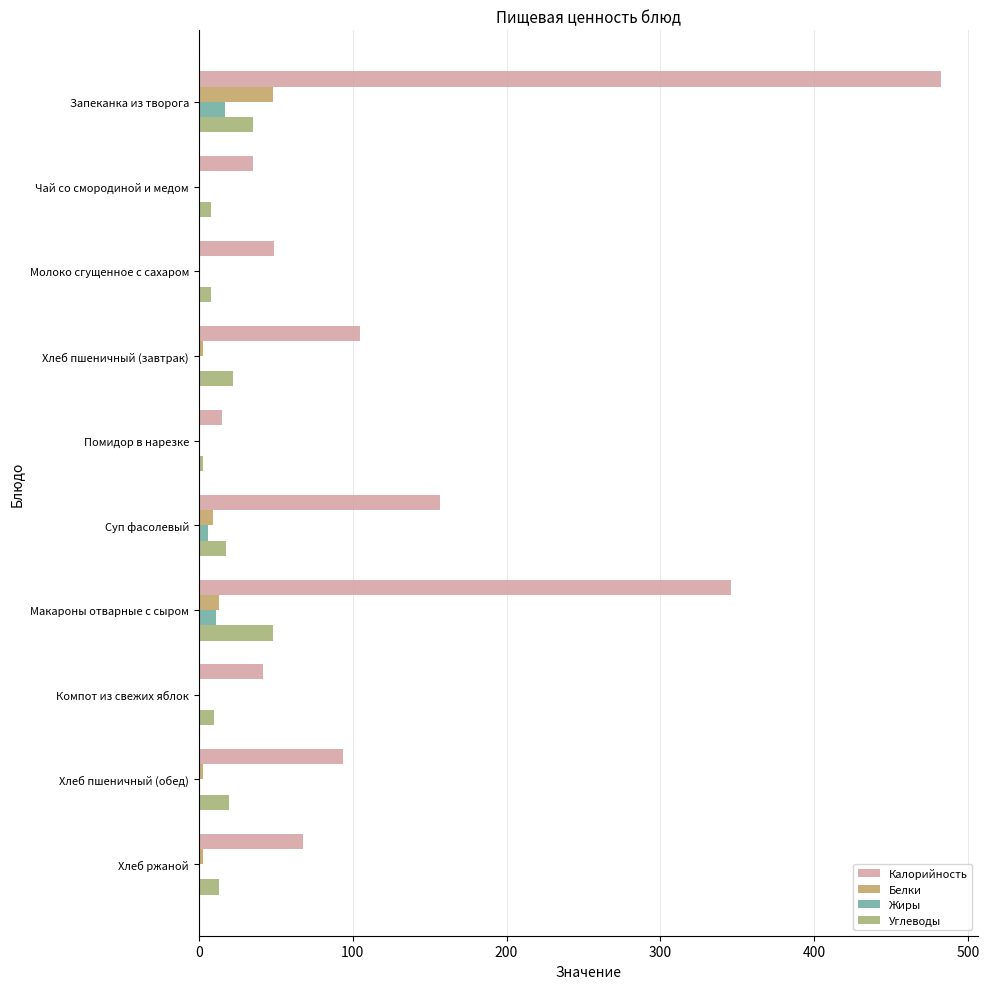

What is the difference between the maximum and second lowest values in the Углеводы series?

40